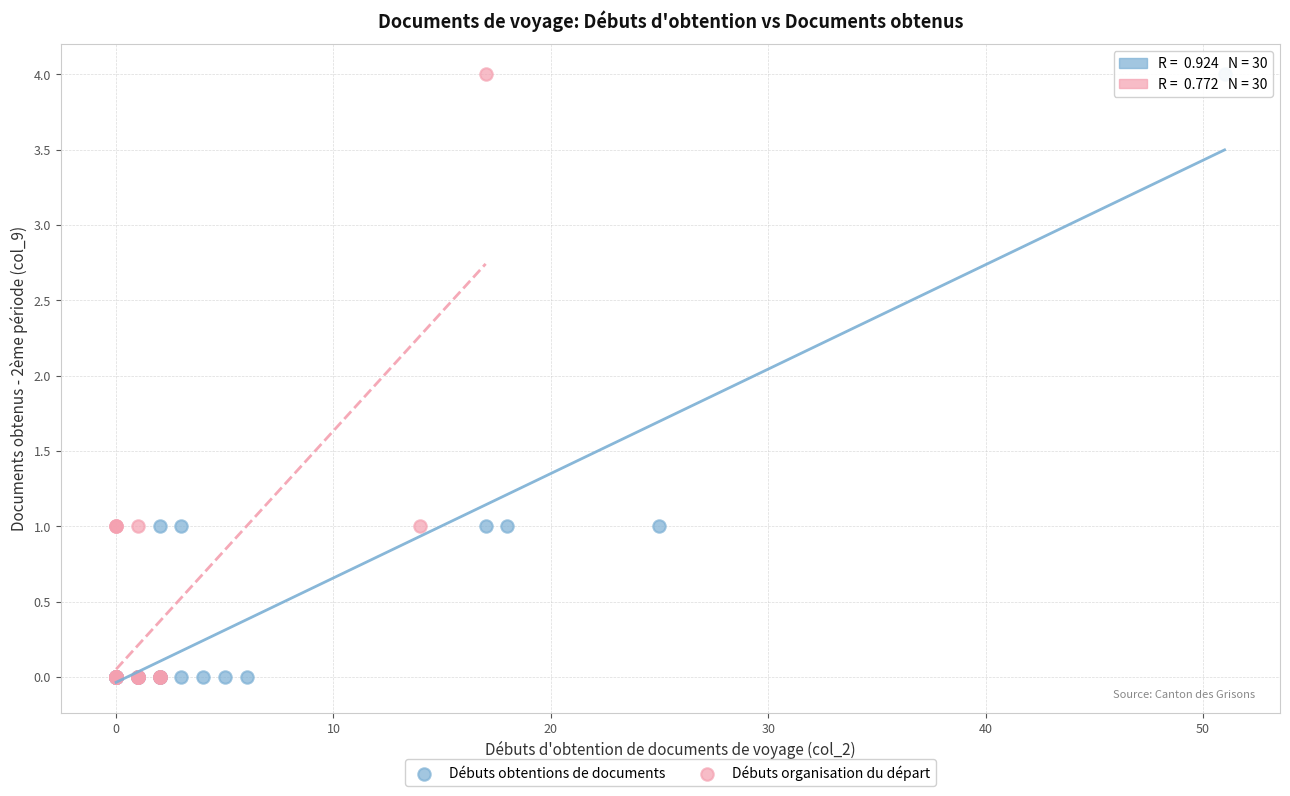

What are all the series names shown in the legend?

Débuts obtentions de documents, Débuts organisation du départ